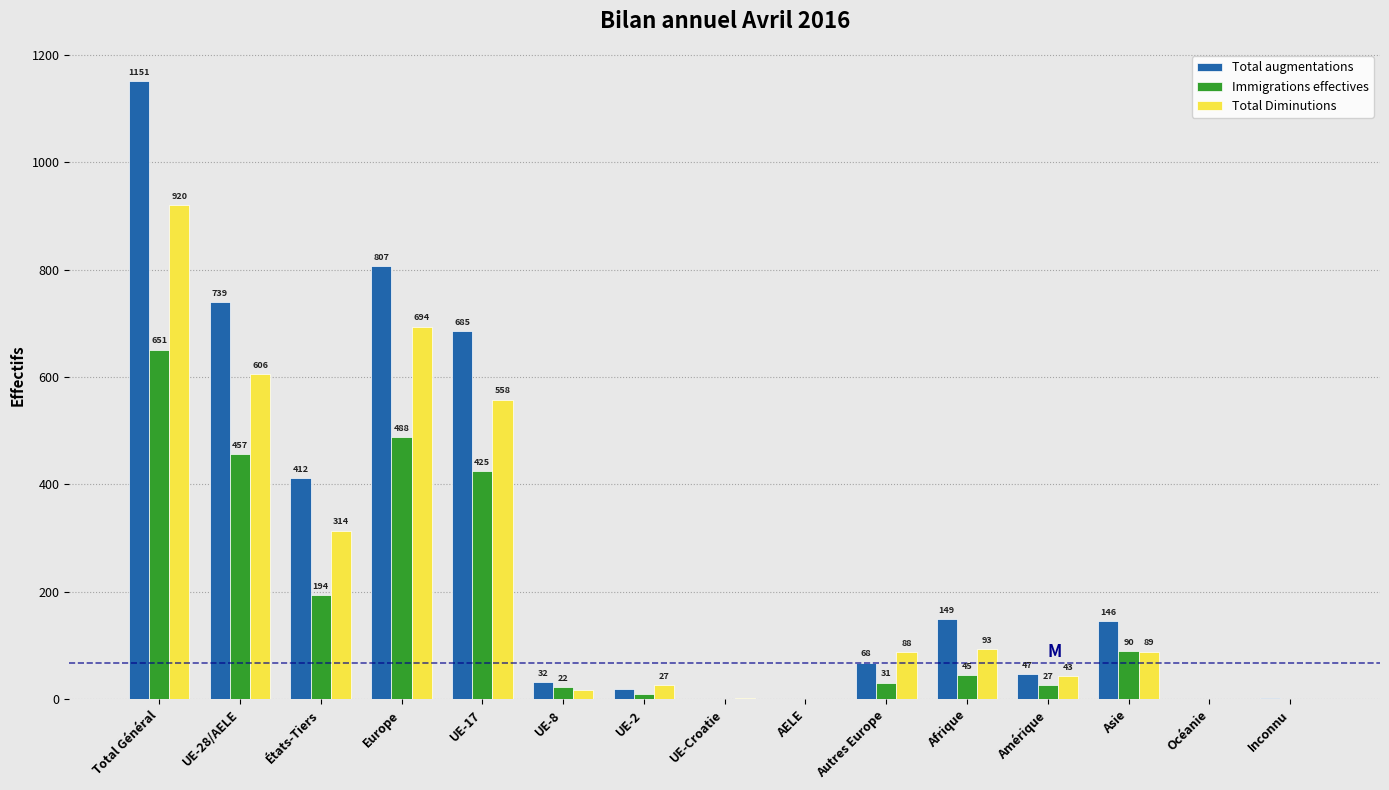

Reading right to left, list all the values displayed in this chart.

Total augmentations: Inconnu=2	Océanie=0	Asie=146	Amérique=47	Afrique=149	Autres Europe=68	AELE=1	UE-Croatie=1	UE-2=20	UE-8=32	UE-17=685	Europe=807	États-Tiers=412	UE-28/AELE=739	Total Général=1151
Immigrations effectives: Inconnu=1	Océanie=0	Asie=90	Amérique=27	Afrique=45	Autres Europe=31	AELE=0	UE-Croatie=1	UE-2=9	UE-8=22	UE-17=425	Europe=488	États-Tiers=194	UE-28/AELE=457	Total Général=651
Total Diminutions: Inconnu=0	Océanie=1	Asie=89	Amérique=43	Afrique=93	Autres Europe=88	AELE=1	UE-Croatie=2	UE-2=27	UE-8=18	UE-17=558	Europe=694	États-Tiers=314	UE-28/AELE=606	Total Général=920